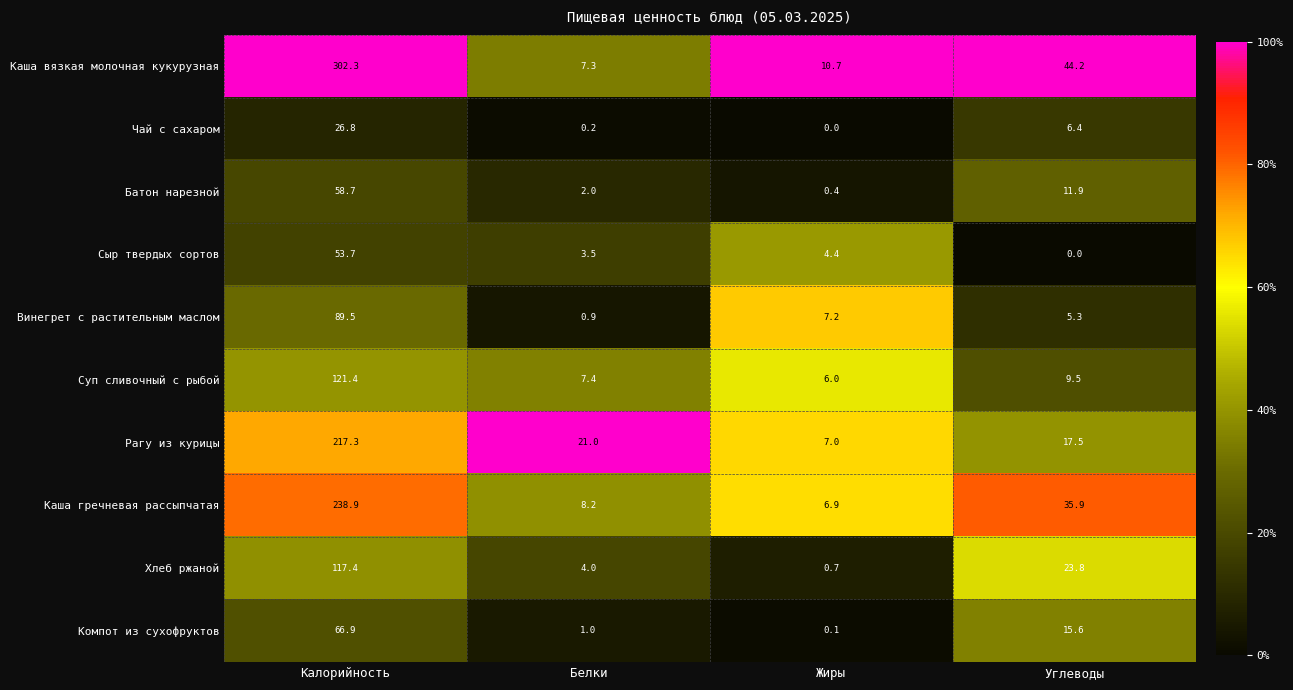

Which series changed the most between Белки and Углеводы?

Каша вязкая молочная кукурузная